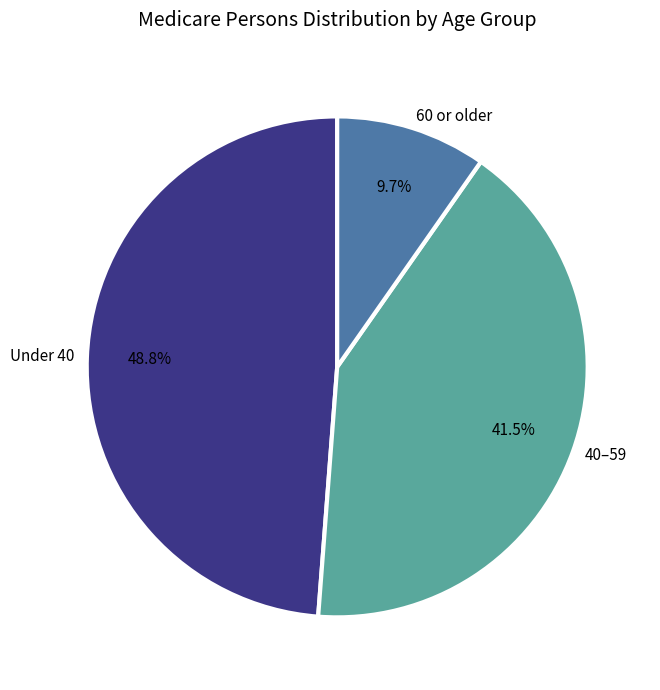

Rank the categories by value from highest to lowest.

Under 40, 40–59, 60 or older